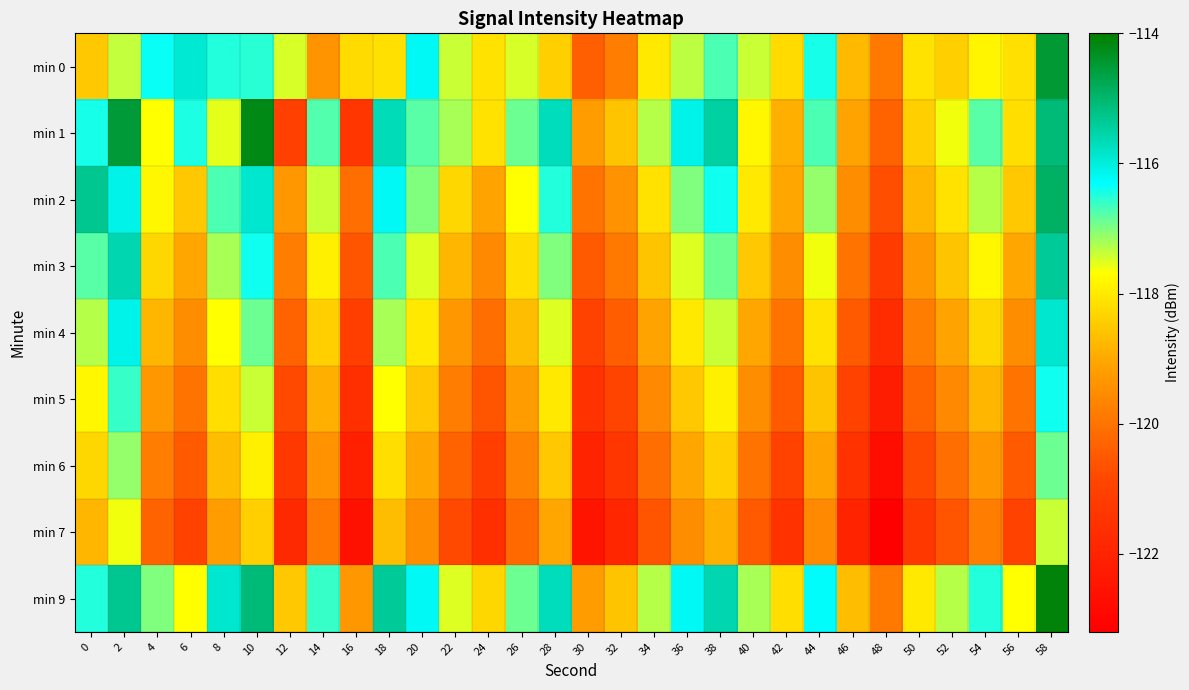

At 14, list the series in order from largest to smallest.

min 9, min 1, min 2, min 3, min 4, min 5, min 0, min 6, min 7